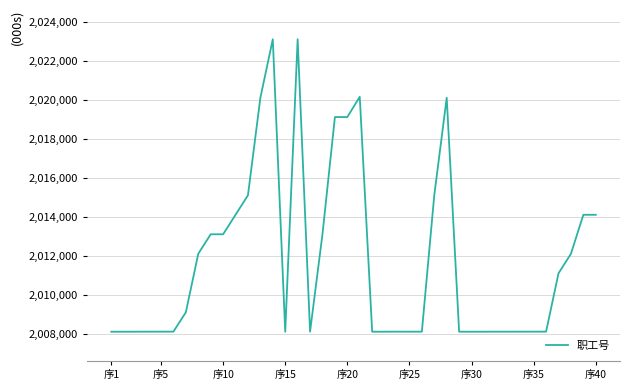

Count the number of data series in this chart.

1